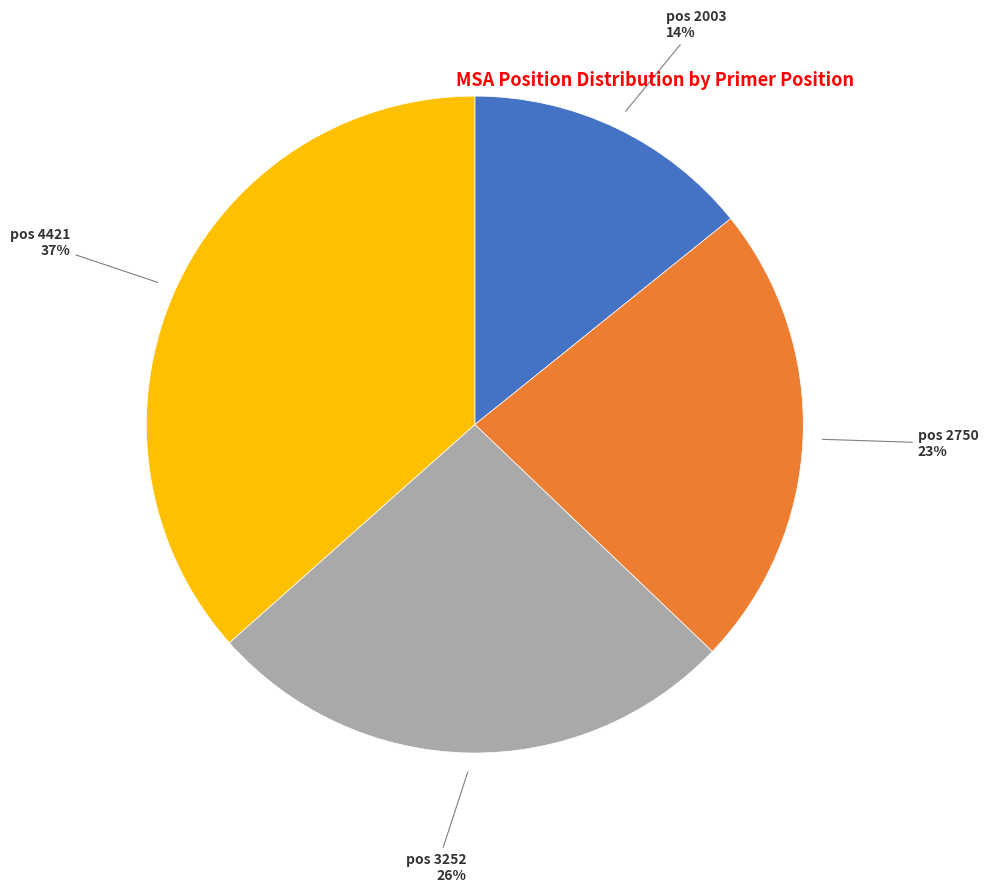

Rank the categories by value from highest to lowest.

pos 4421, pos 3252, pos 2750, pos 2003